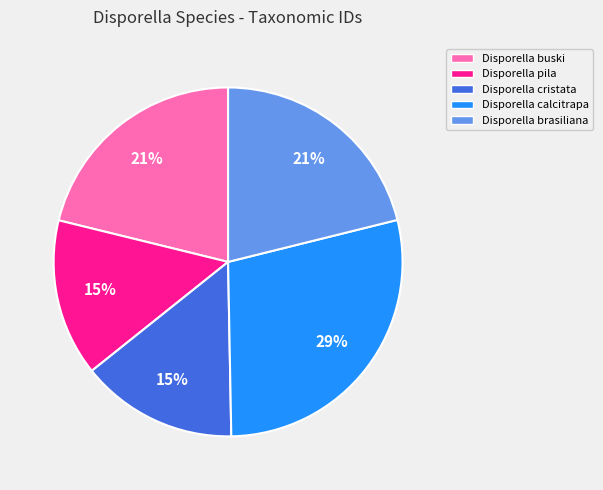

Does any single category account for the majority?

No